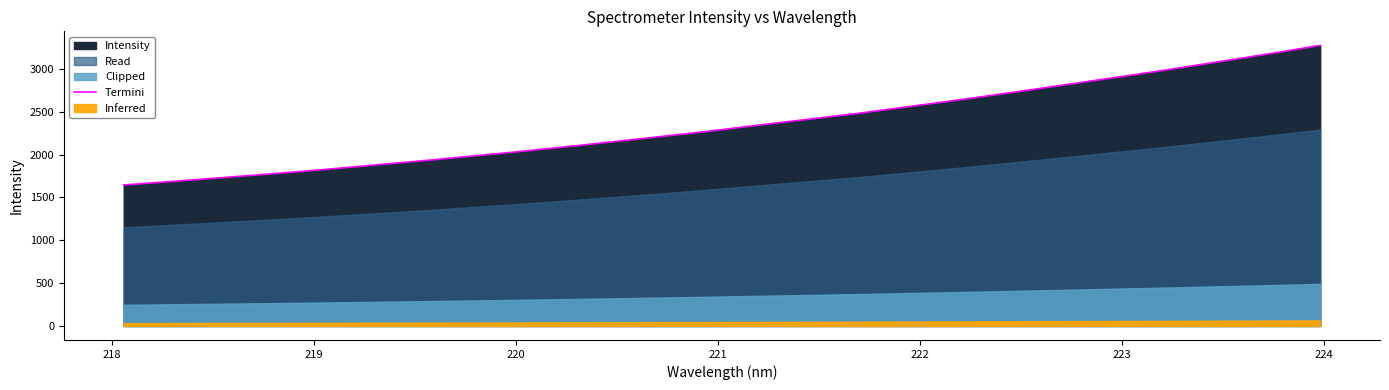

What is the minimum value for Termini?

1644.6